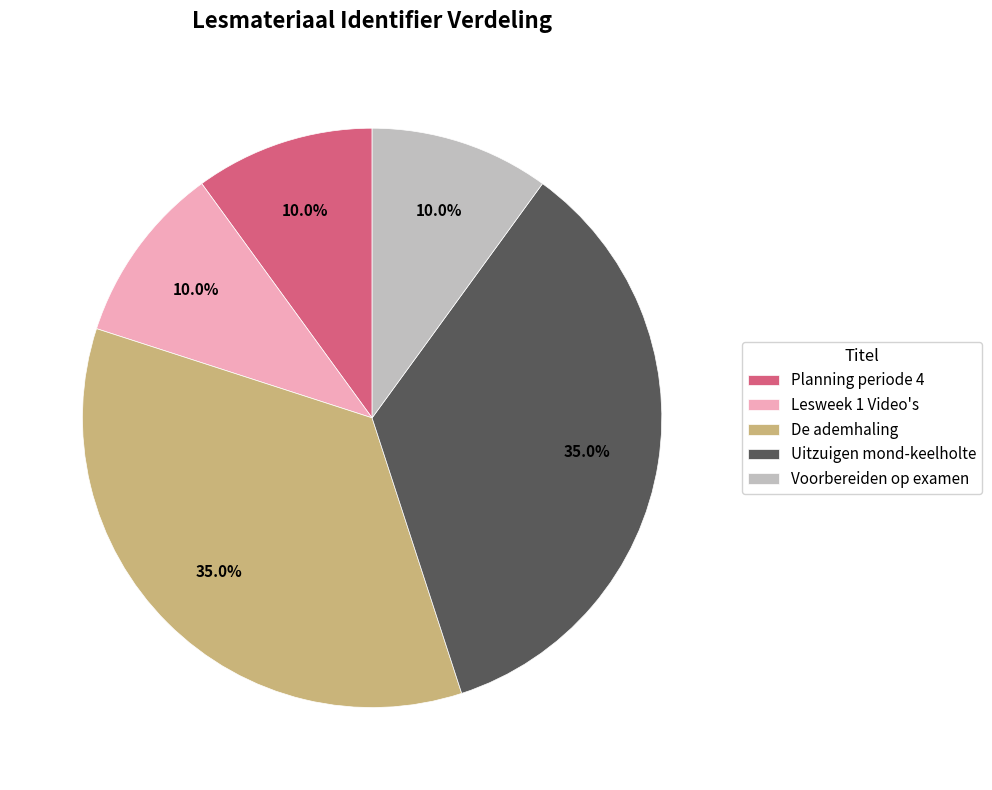

To the nearest percent, what is the difference between the largest and smallest slice percentages?

25%